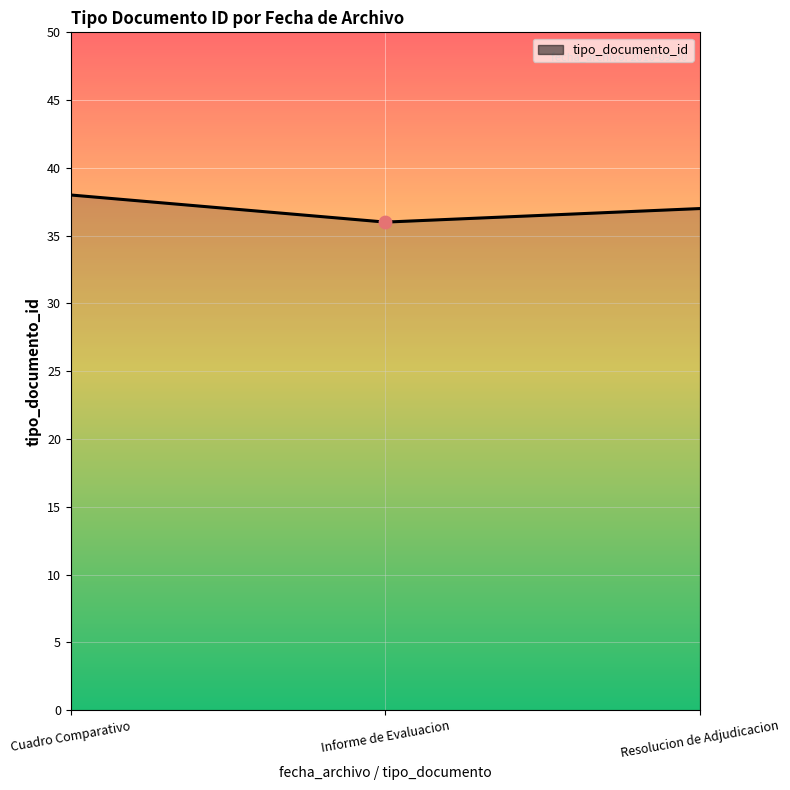

What is the change in value from Informe de Evaluacion to Resolucion de Adjudicacion?

+1